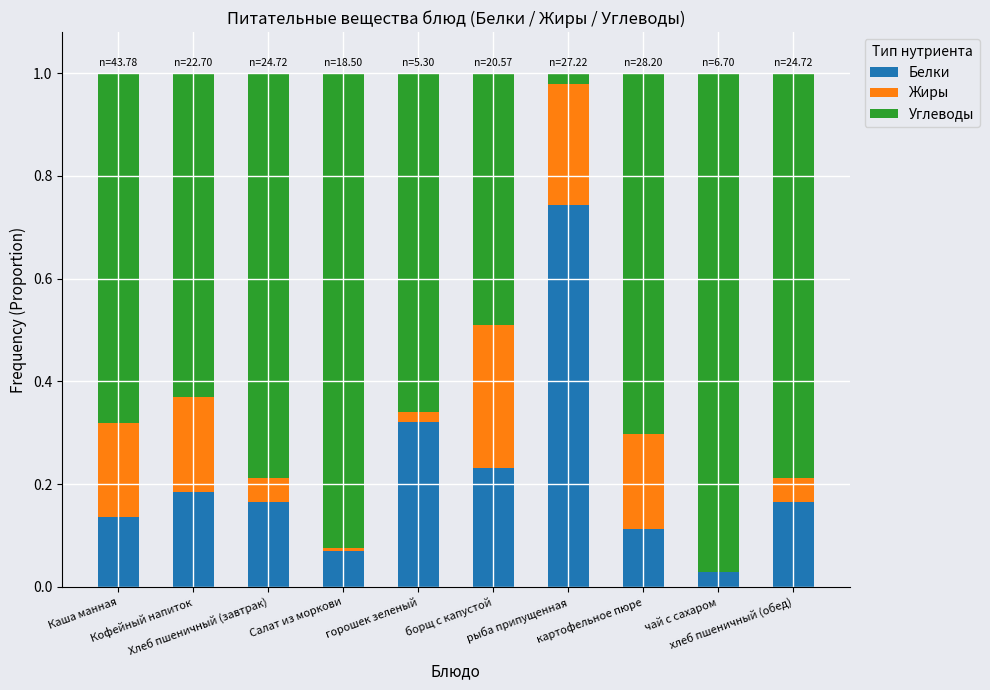

Are the bars grouped side by side (vs. stacked)?

No